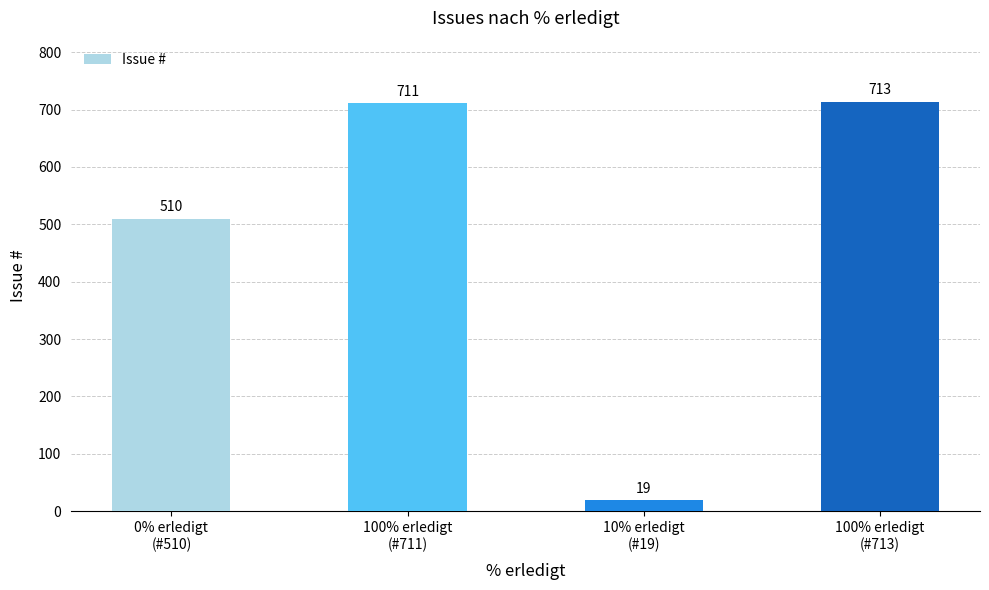

At which category does the chart reach its minimum across all series?

10% erledigt
(#19)